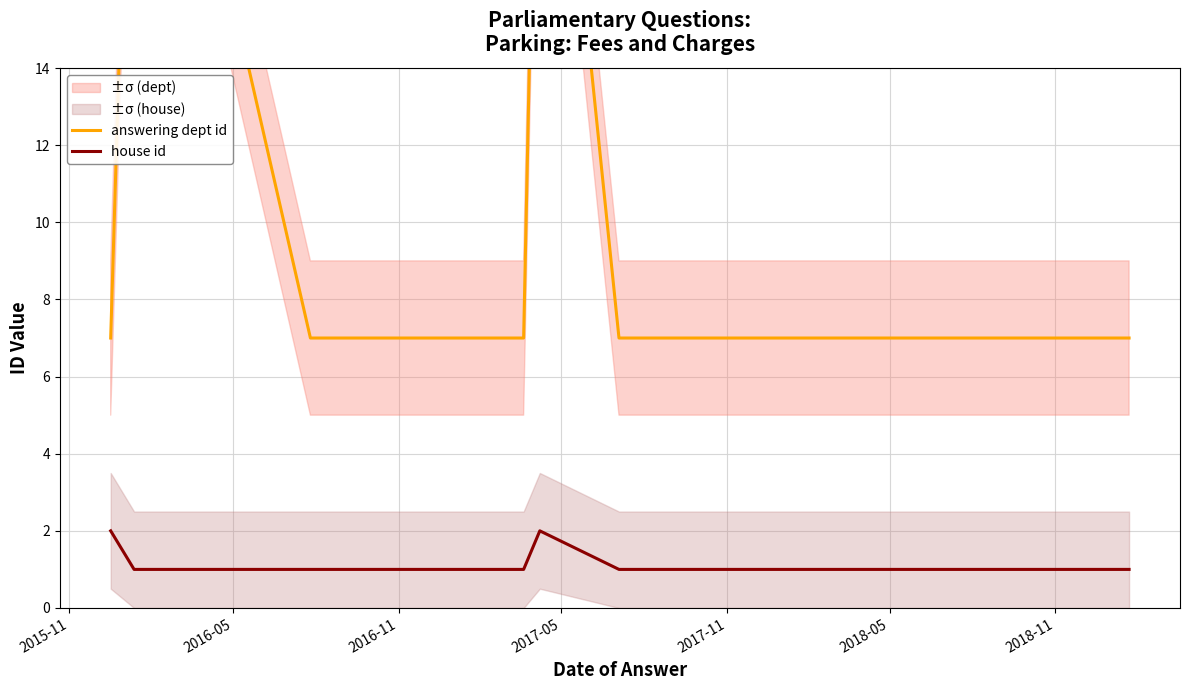

Which series has the largest range (max minus min)?

answering dept id